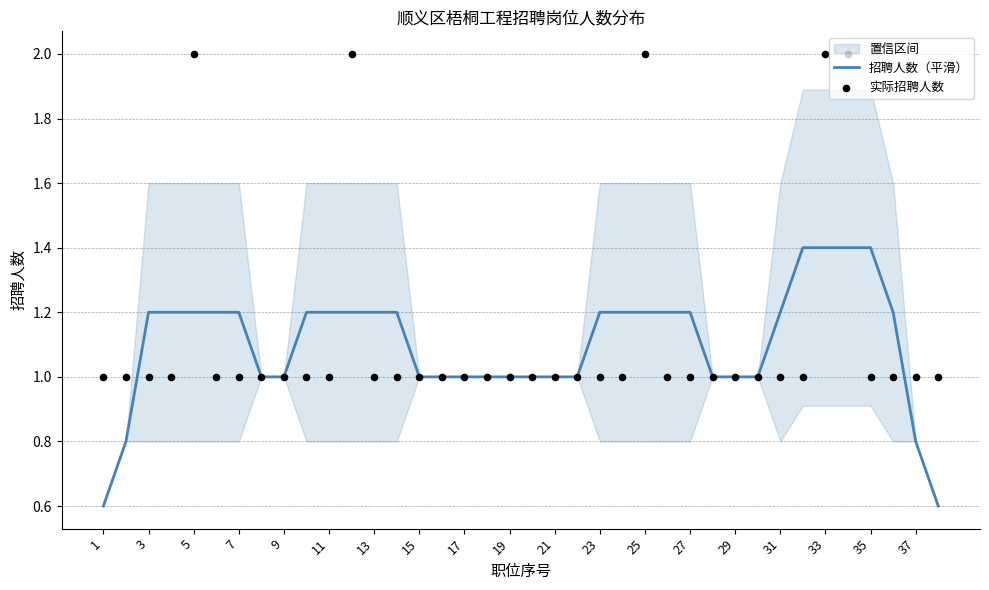

The value of 招聘人数（平滑） at 31 is 1.2. True or false?

True